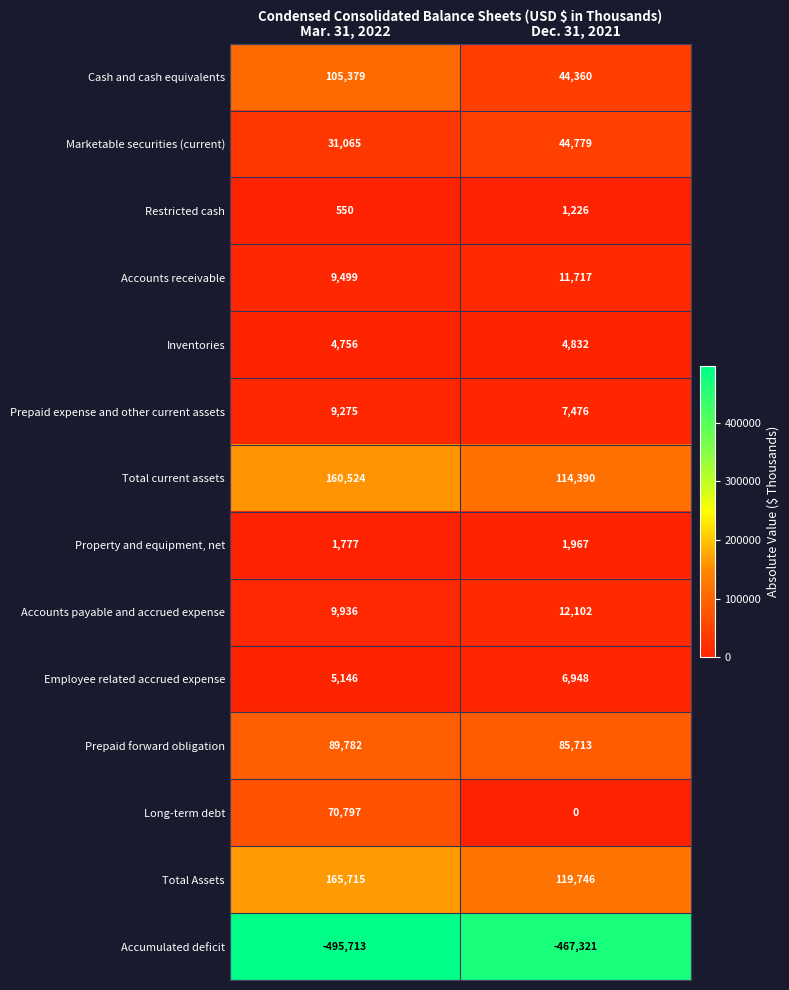

Which series has the largest total across all categories?

Total Assets